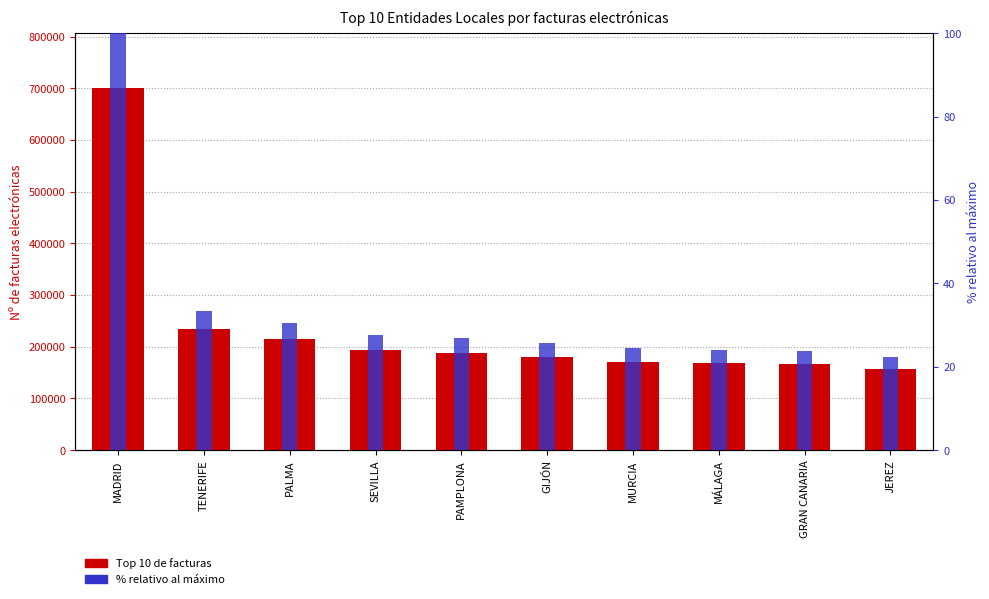

What are all the series names shown in the legend?

Top 10 de facturas, % relativo al máximo